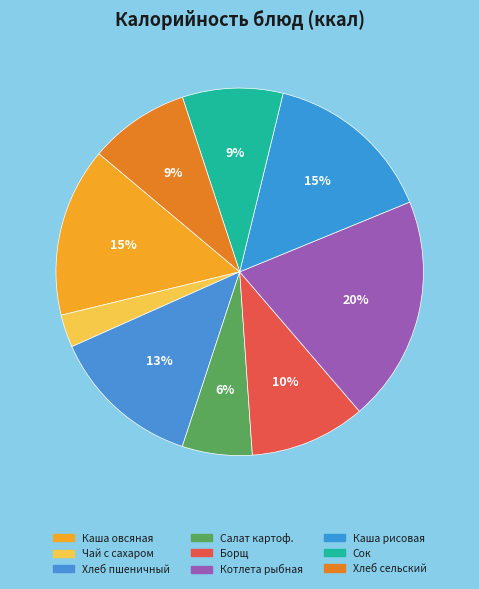

Which category has the smallest portion of the pie?

Чай с сахаром